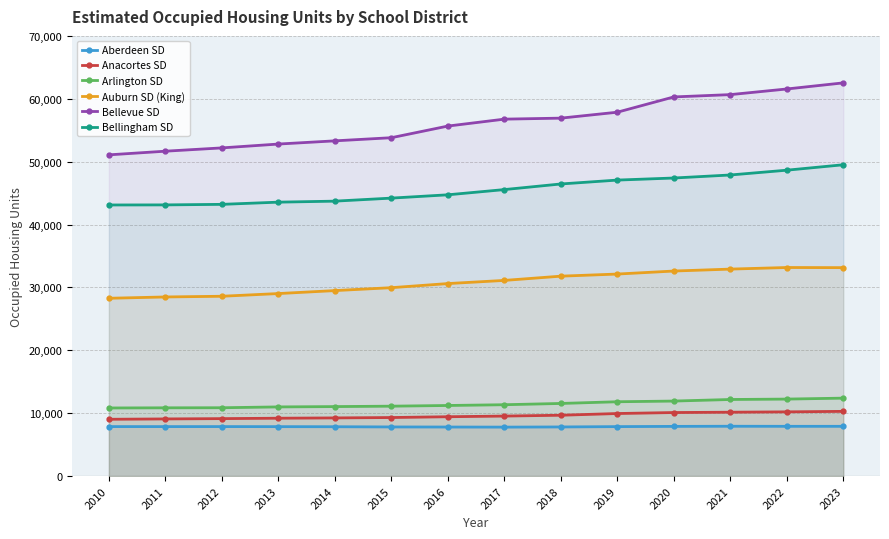

True or false: Bellevue SD and Arlington SD cross at least once.

False